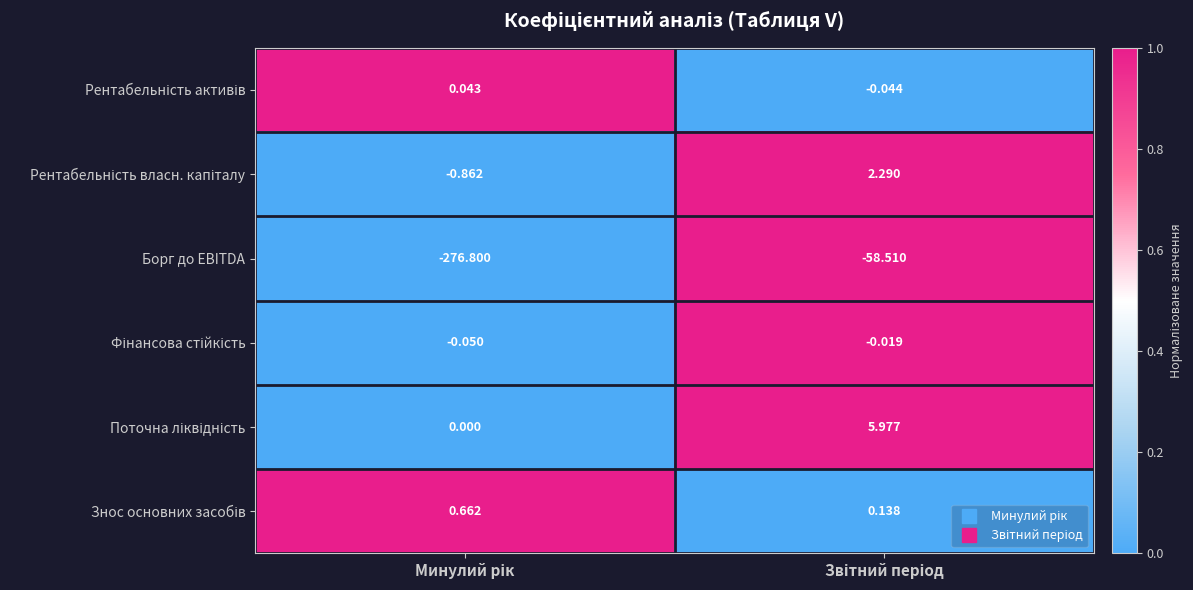

Which series has the widest spread of values?

Борг до EBITDA